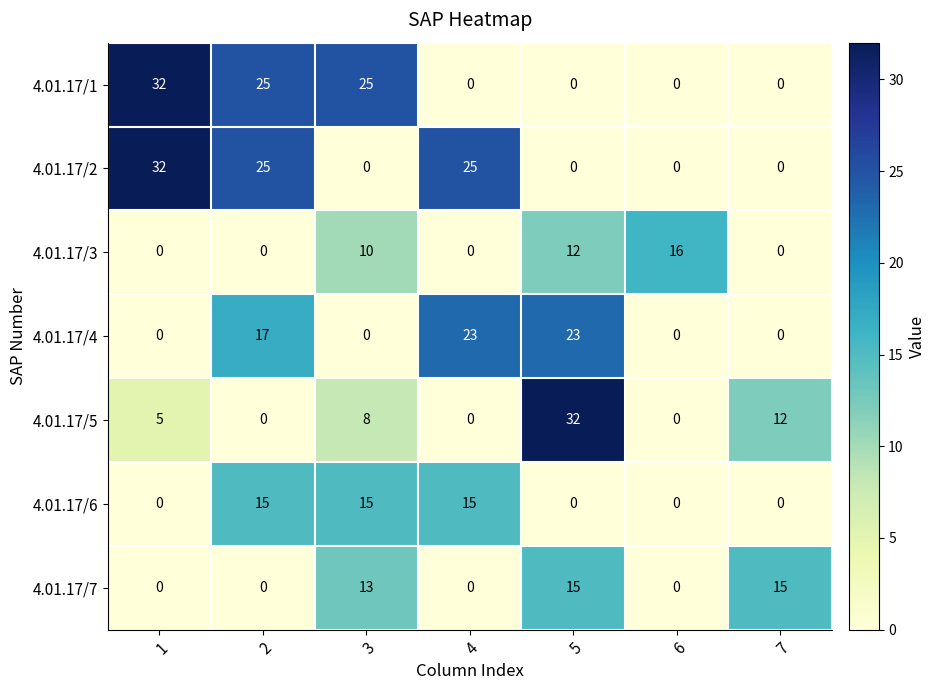

What is the difference between the 4.01.17/2 values at 6 and 1?

32